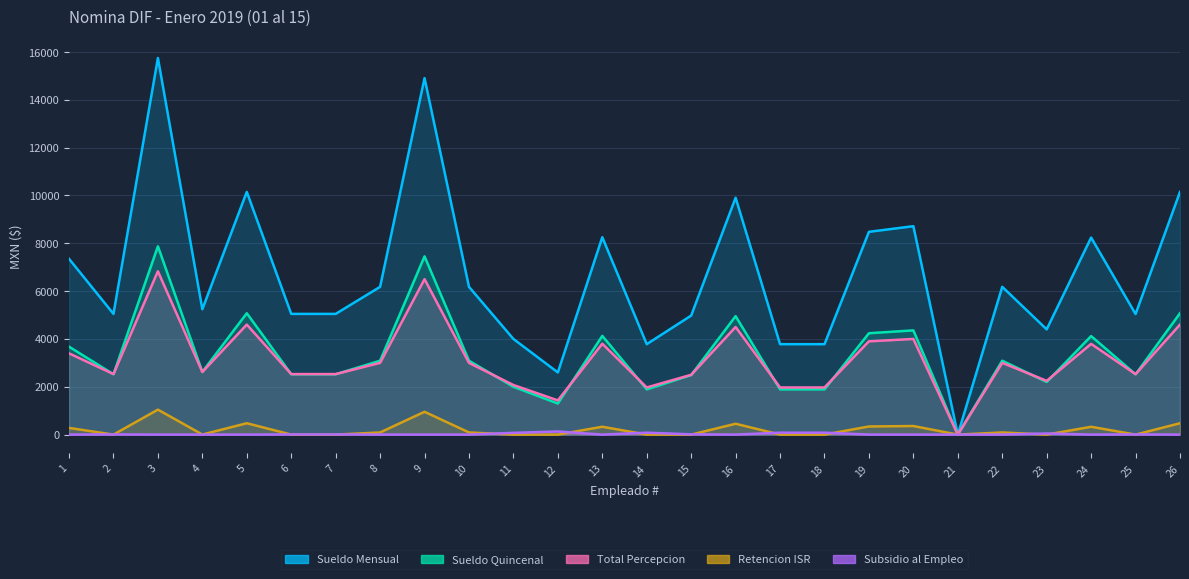

How many interior local peaks does the Total Percepcion series have?

8